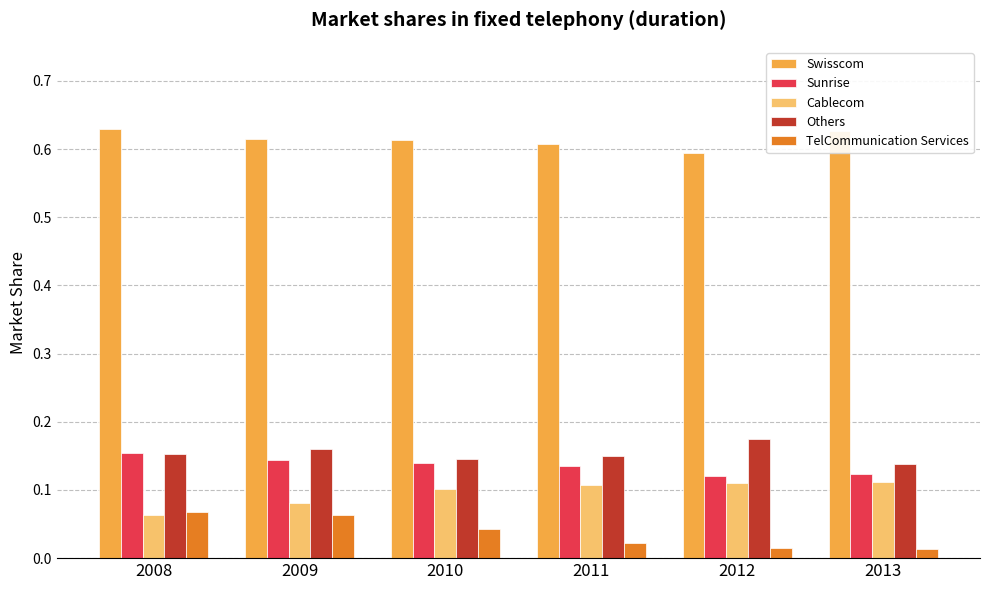

How many bars are there in each group?

5